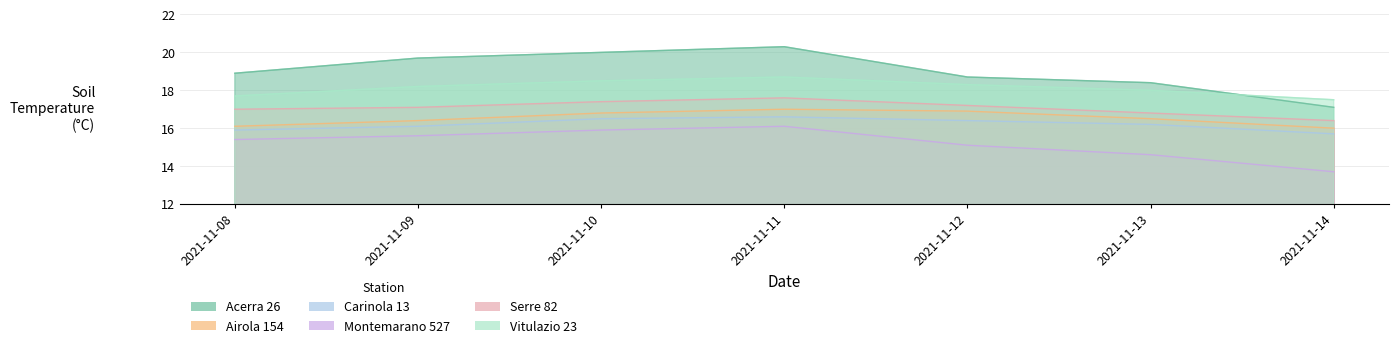

True or false: Acerra 26 and Montemarano 527 intersect in this chart.

False